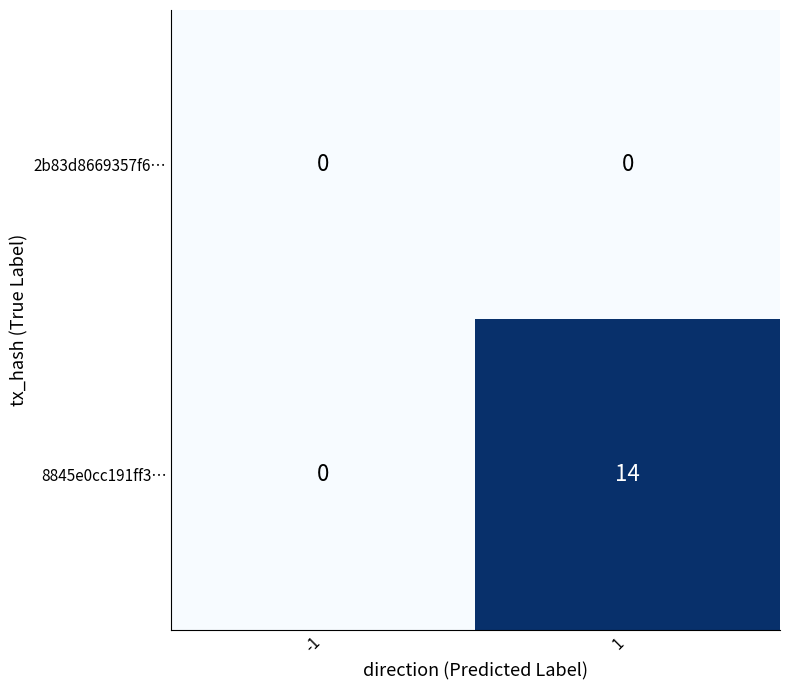

Reading left to right, transcribe all the data shown in this chart.

2b83d8669357f6…: -1=0	1=0
8845e0cc191ff3…: -1=0	1=14